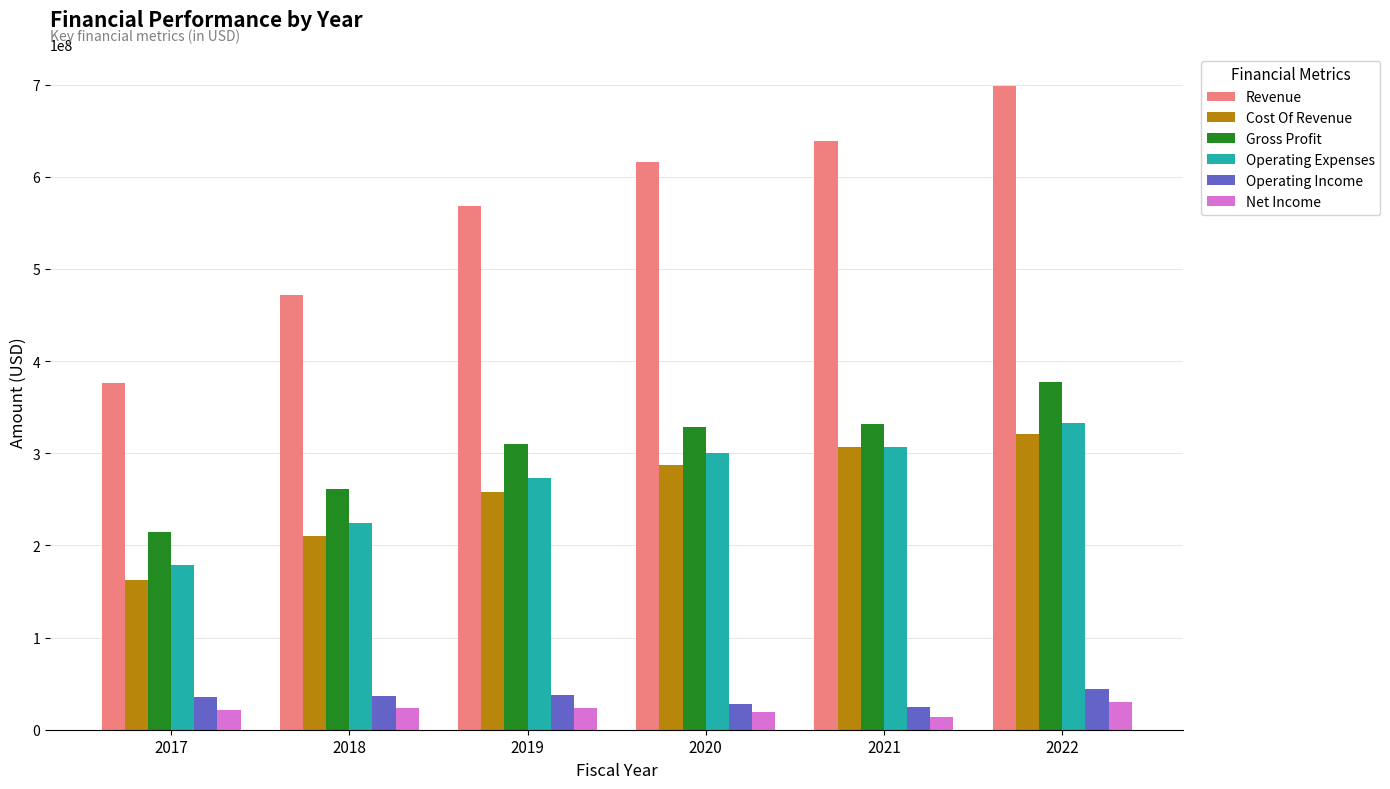

List the labels in order of Cost Of Revenue value, largest first.

2022, 2021, 2020, 2019, 2018, 2017